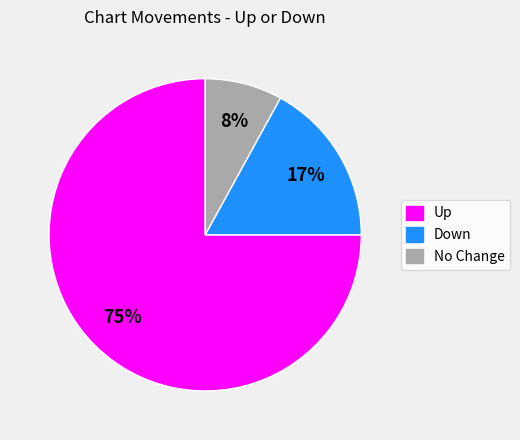

How many slices are in this pie chart?

3